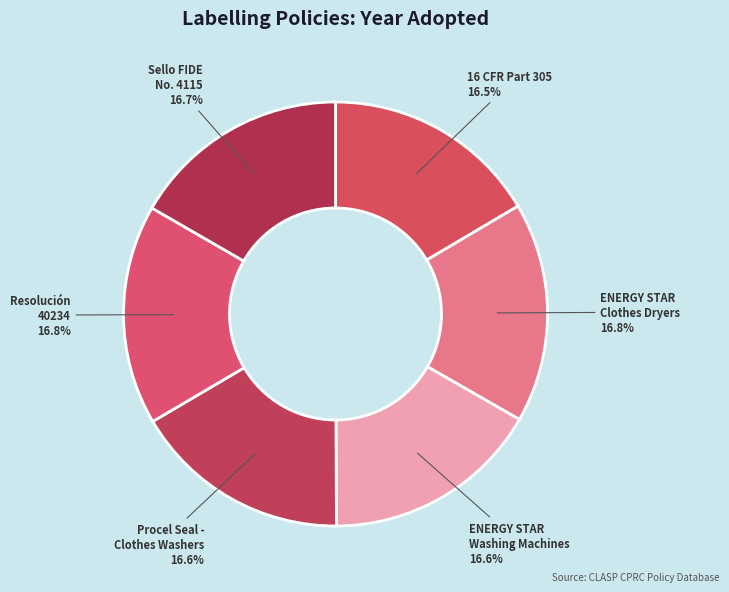

What is the ratio of the value at Resolución 40234 to the value at Procel Seal - Clothes Washers?

1.0